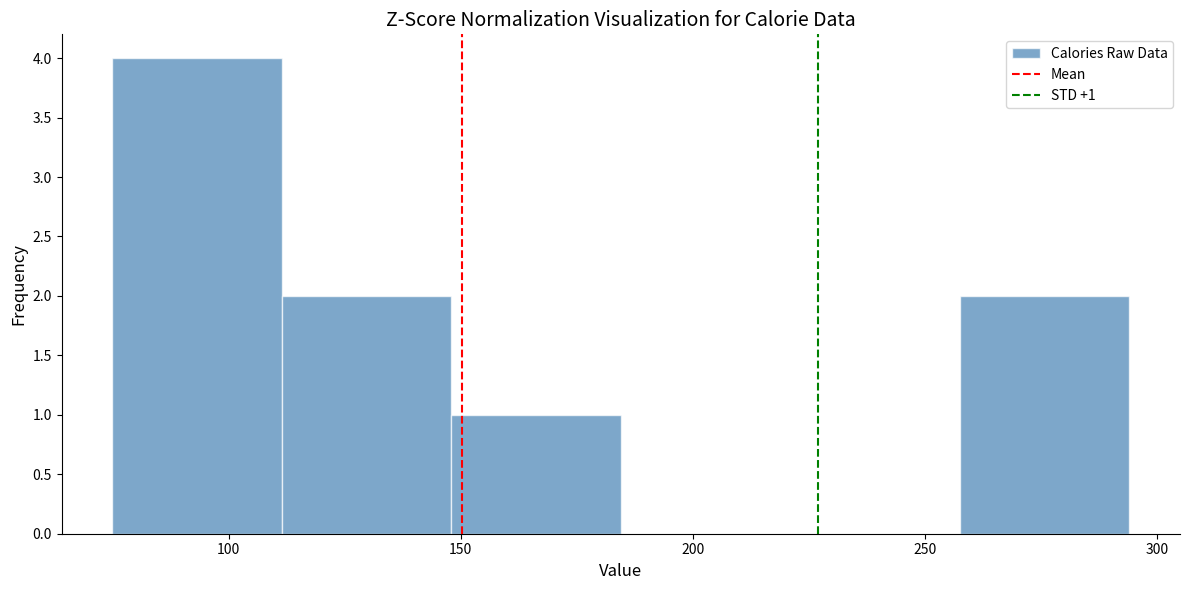

Over which range of the x-axis is the bar tallest?

75.0 to 111.5